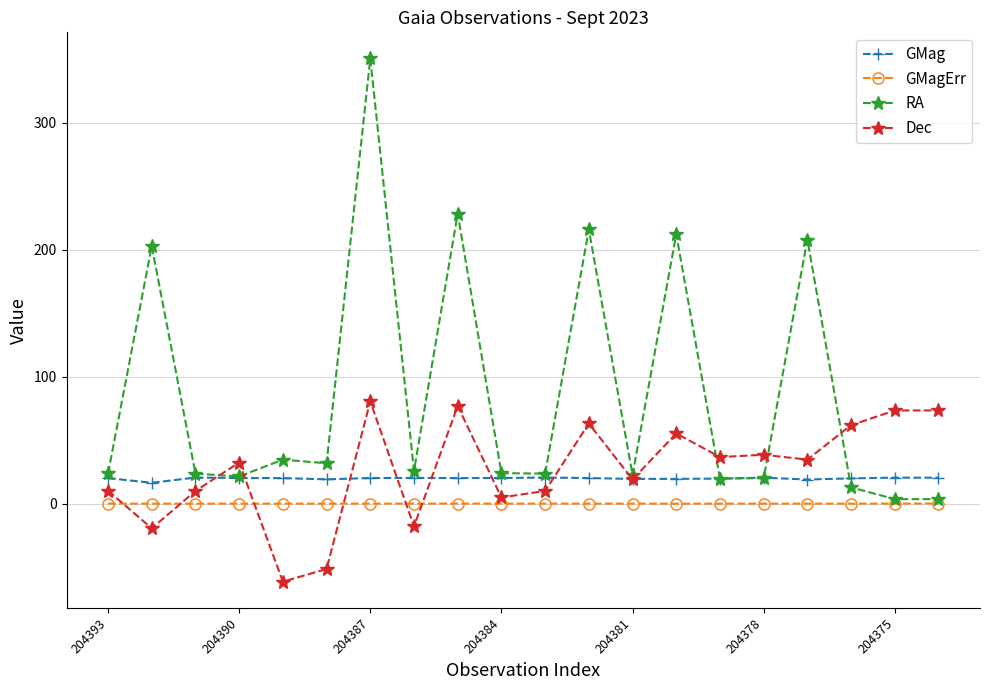

In GMag, how many points are higher than both neighbors (excluding endpoints)?

5